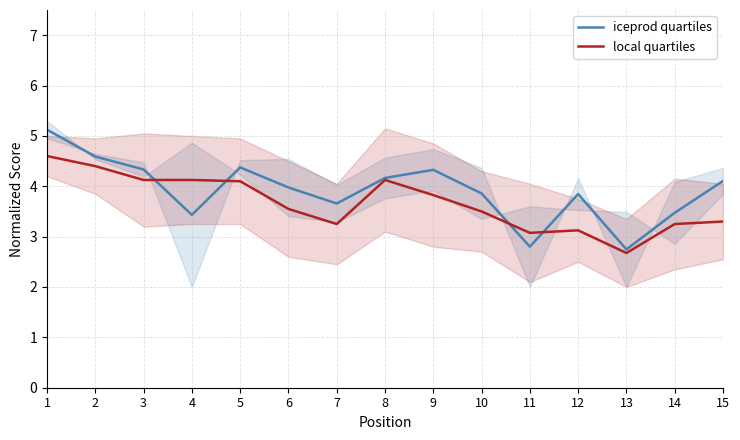

Reading left to right, list all the values displayed in this chart.

iceprod quartiles: 1=5.1	2=4.6	3=4.3	4=3.4	5=4.4	6=4.0	7=3.7	8=4.2	9=4.3	10=3.9	11=2.8	12=3.8	13=2.7	14=3.5	15=4.1
local quartiles: 1=4.6	2=4.4	3=4.1	4=4.1	5=4.1	6=3.5	7=3.2	8=4.1	9=3.8	10=3.5	11=3.1	12=3.1	13=2.7	14=3.2	15=3.3